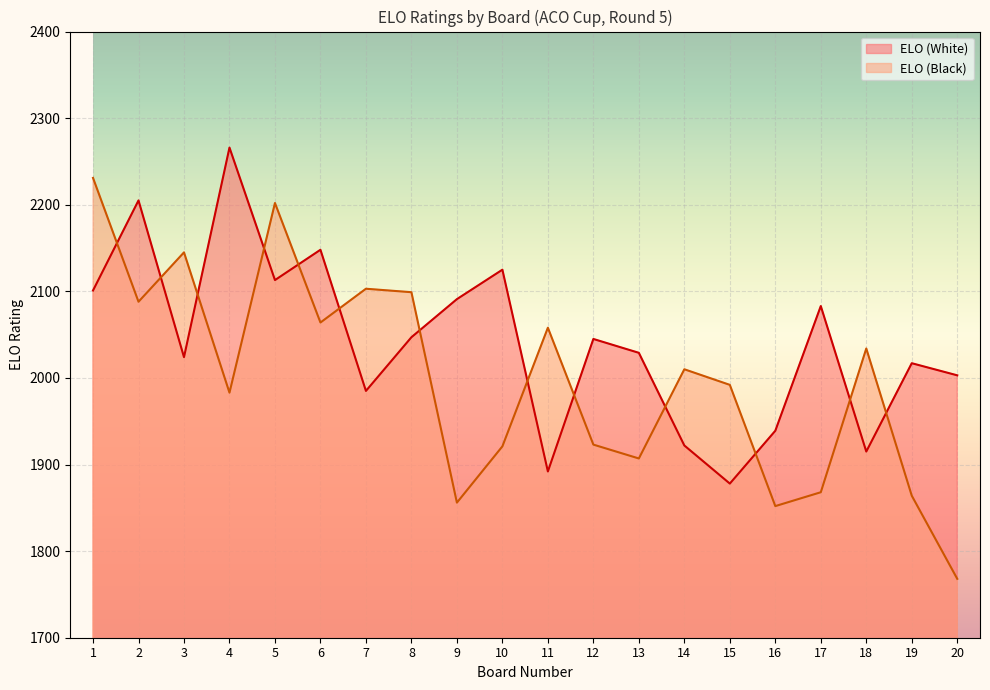

Which category has the lowest value in the ELO (White) series?

15